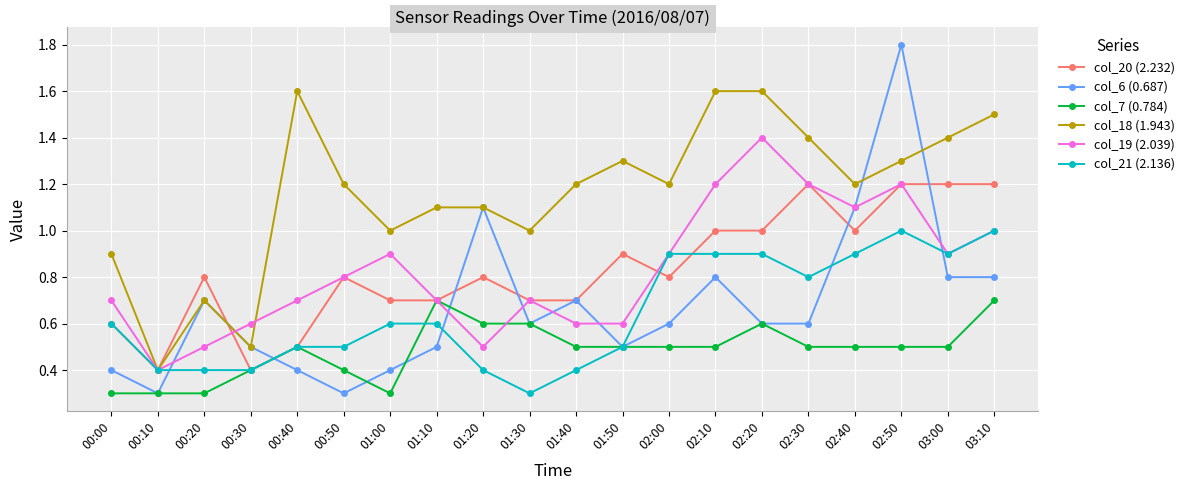

What is the label of the 17th point from the right?

00:30